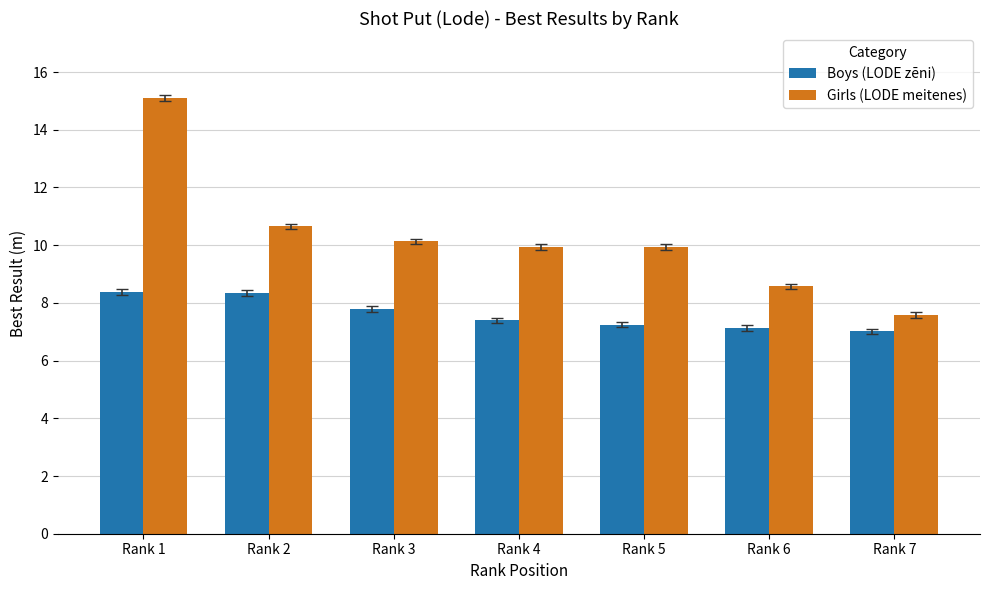

List the series in order of their overall mean, highest first.

Girls (LODE meitenes), Boys (LODE zēni)